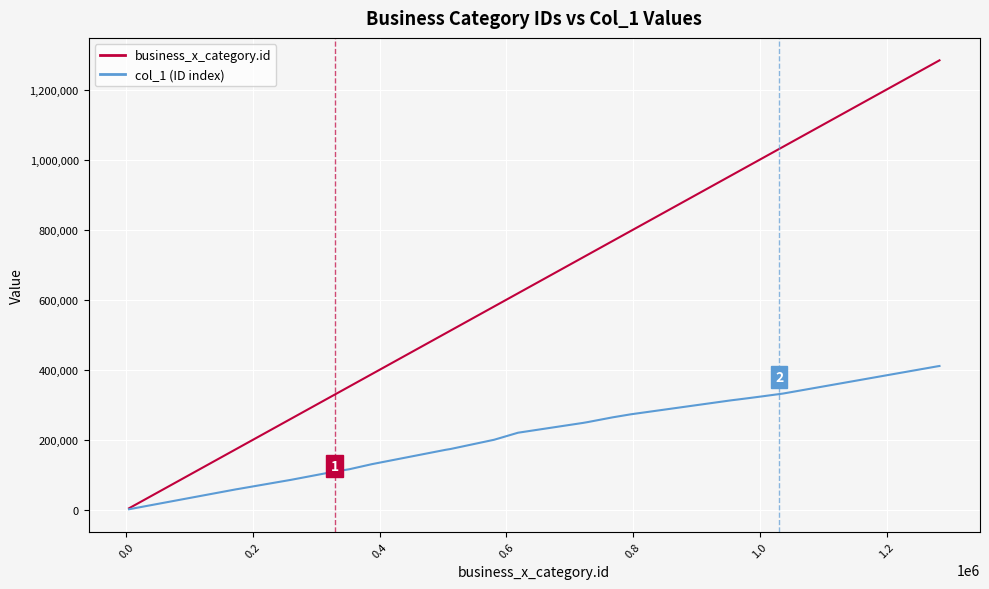

Which series has the largest range (max minus min)?

business_x_category.id